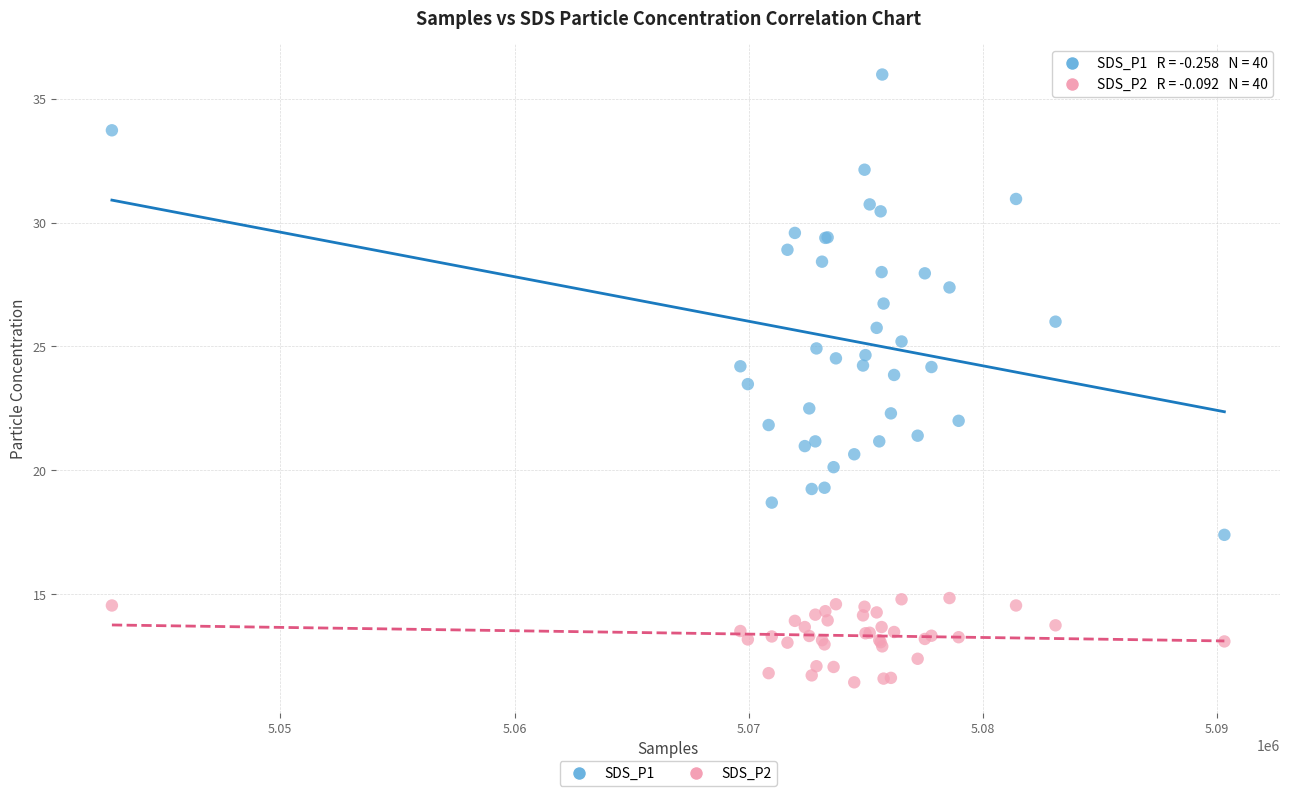

Which series contains the lowest Y value?

SDS_P2